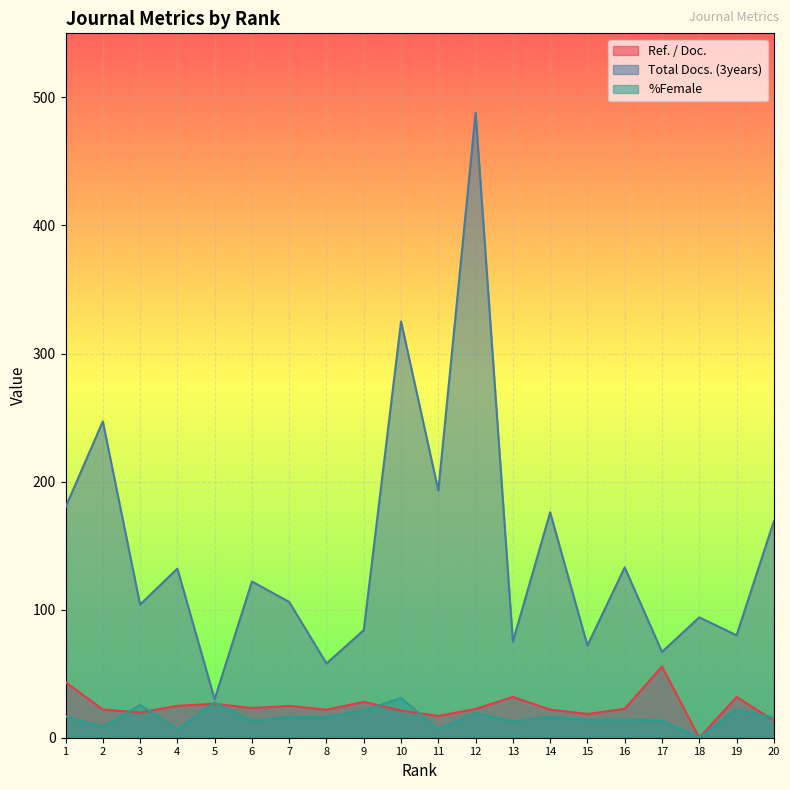

What is the sum of all Total Docs. (3years) values?

2935.0